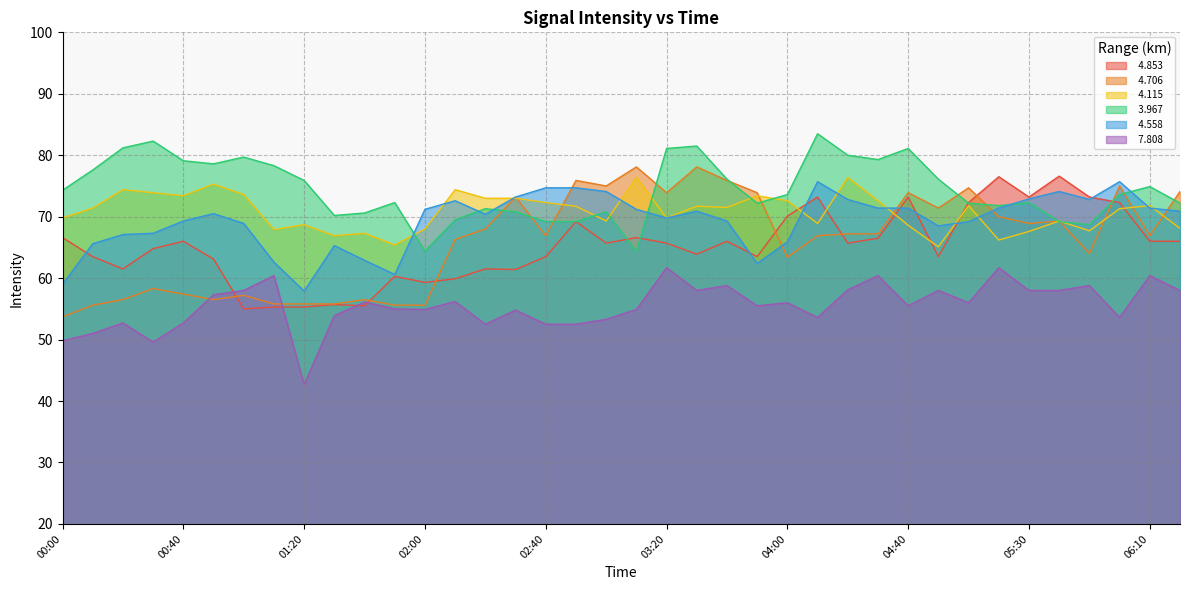

The value of   3.967 at 01:40 is 70.6. True or false?

True